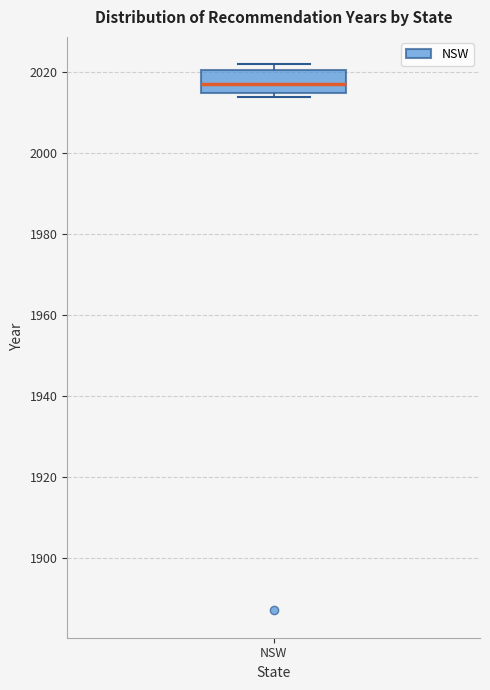

Transcribe this box plot: give where the median line is, the range the box spans, and where the two whiskers end, as read against the y-axis. The values are not printed on the chart, so give them approximately, as read against the axis.

median 2018, box 2016 to 2020, whiskers 2014 to 2022